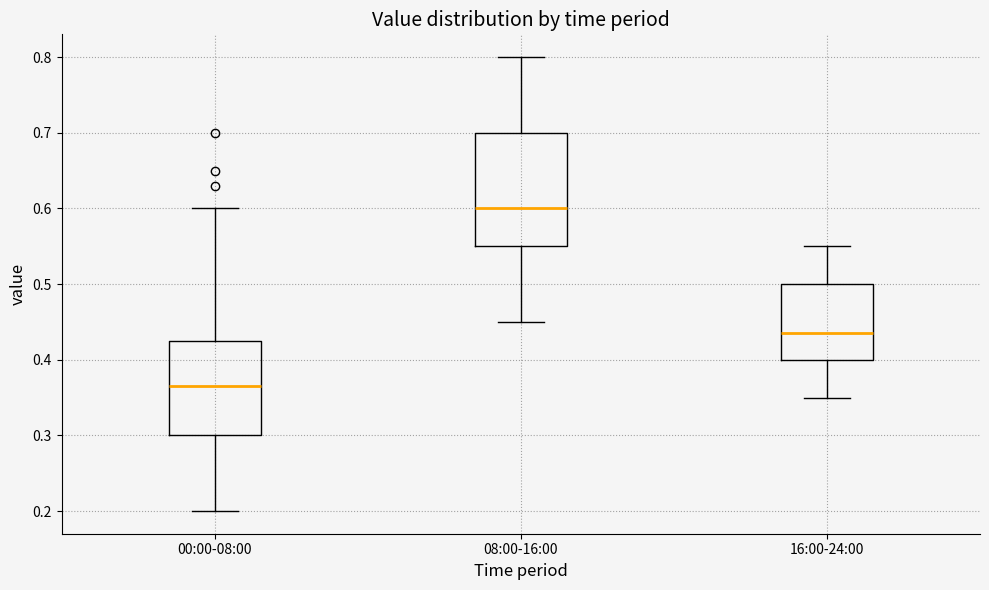

Reading left to right, read every box against the y-axis: the position of its median line, the range the box covers, and the ends of its whiskers. The values are not printed on the chart, so give them approximately, as read against the axis.

00:00-08:00: median 0.37, box 0.30 to 0.43, whiskers 0.20 to 0.60
08:00-16:00: median 0.60, box 0.55 to 0.70, whiskers 0.45 to 0.80
16:00-24:00: median 0.44, box 0.40 to 0.50, whiskers 0.35 to 0.55